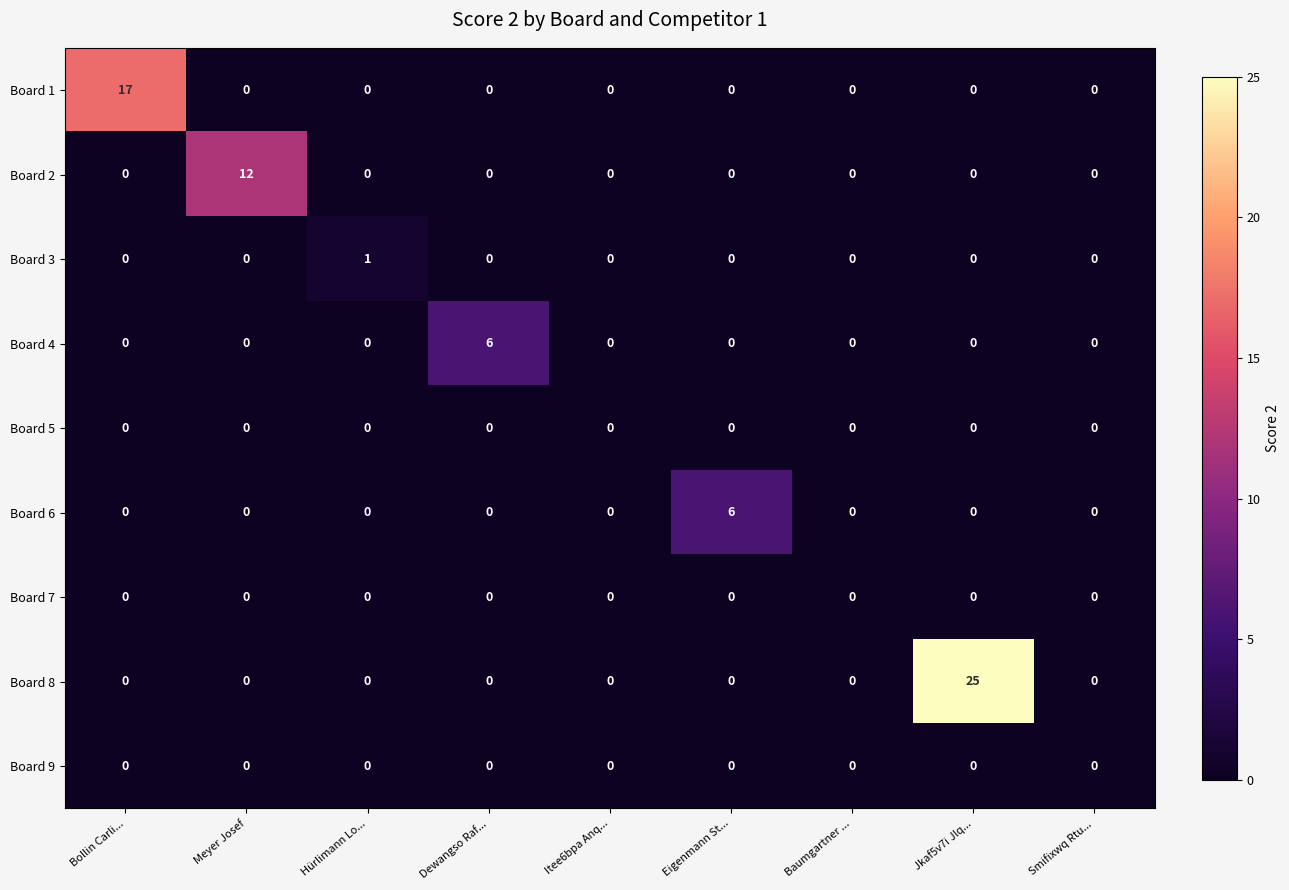

The Board 6 series shows 0 at Meyer Josef. True or false?

True